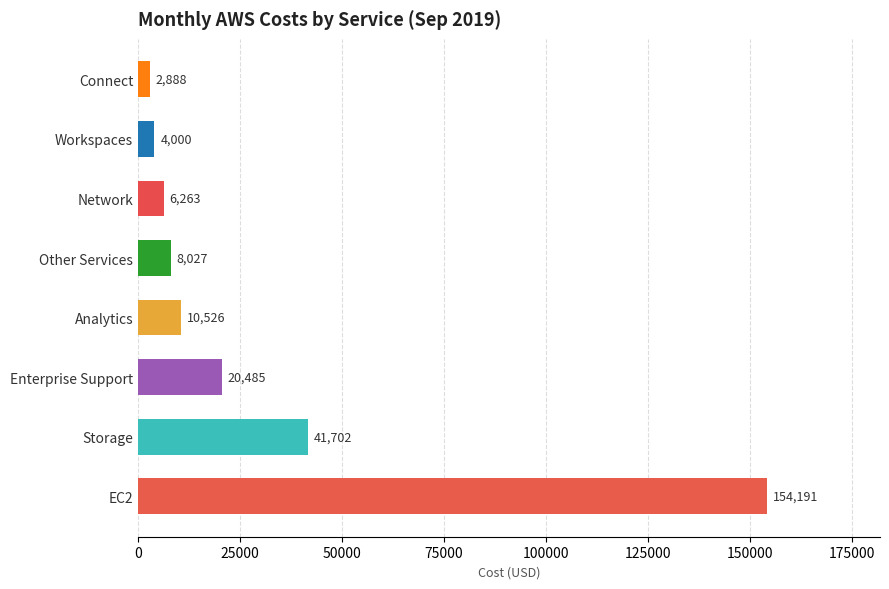

The chart shows a value of 33752.1 at EC2. True or false?

False